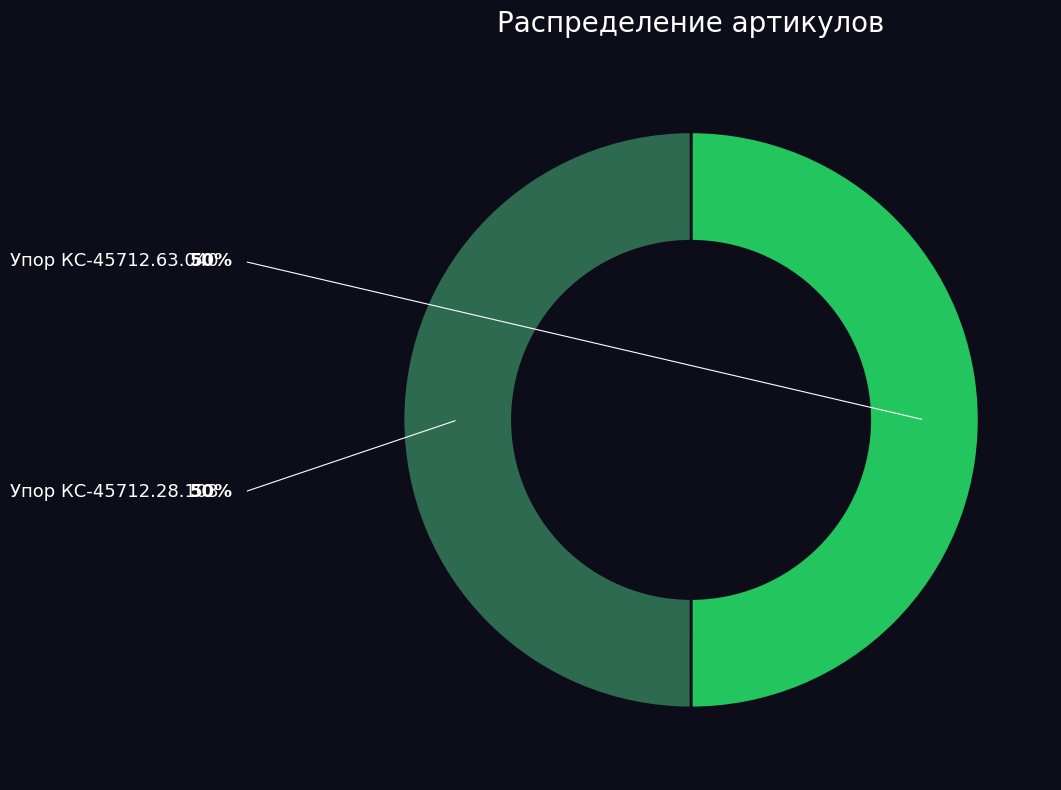

Do Упор КС-45712.28.103 and Упор КС-45712.63.040 together represent more than half of the pie?

Yes